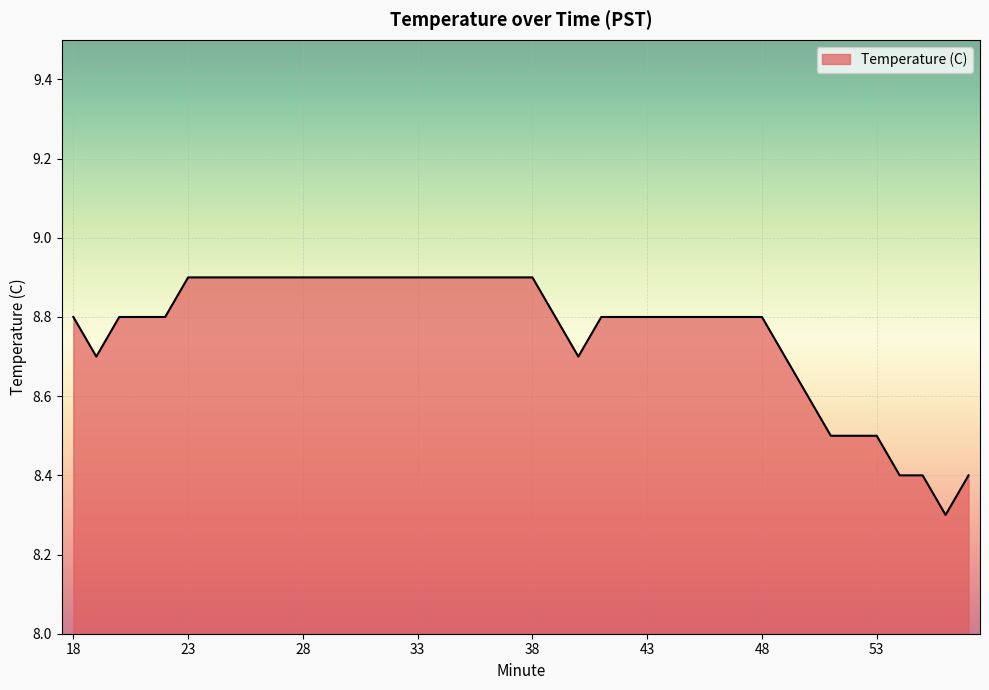

What is the maximum value shown in the chart?

8.9